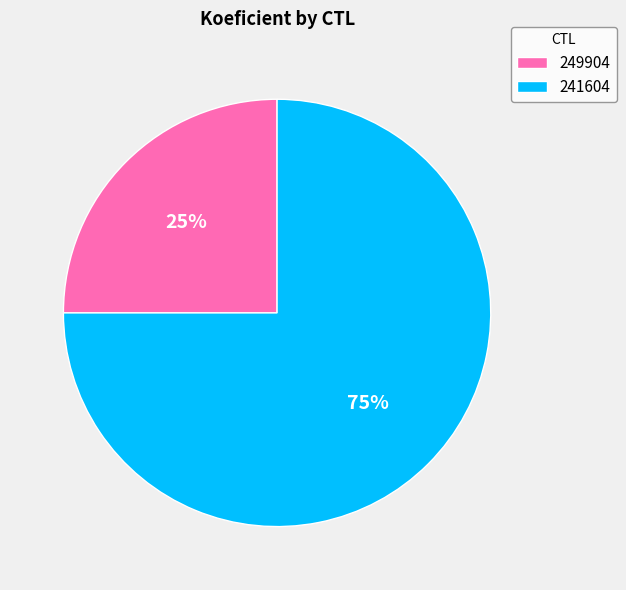

To the nearest percent, what is the combined percentage of 249904 and 241604?

100%